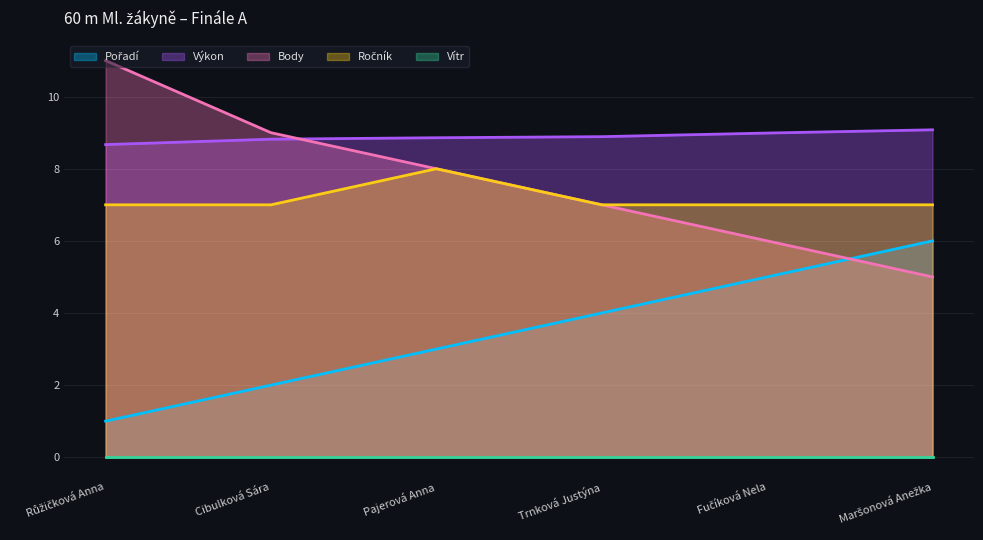

True or false: Pořadí and Ročník intersect in this chart.

False